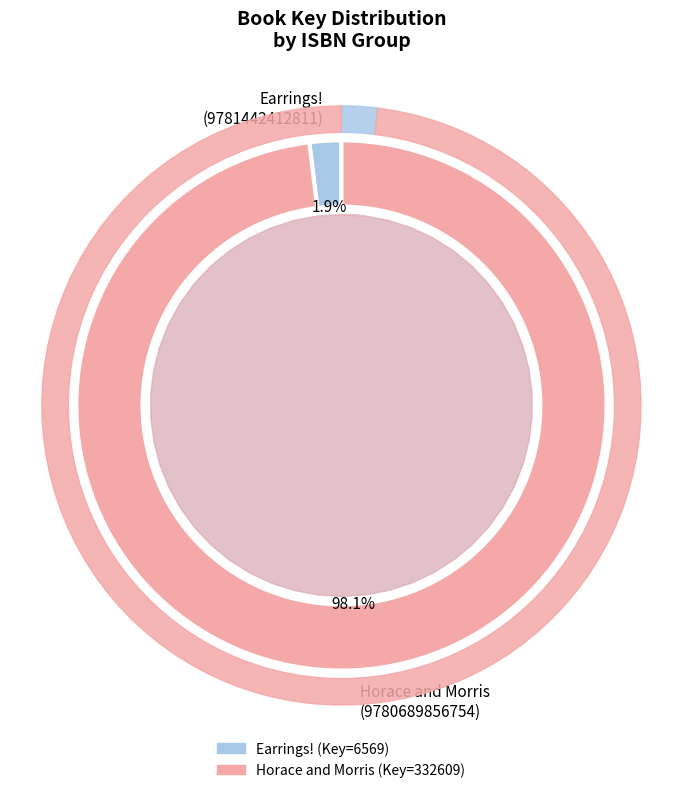

To the nearest percent, what is the difference between the largest and smallest slice percentages?

96%